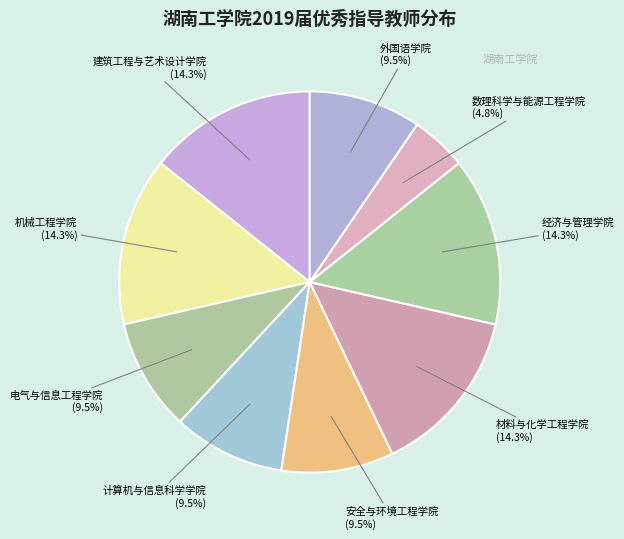

What portion of the pie excludes 建筑工程与艺术设计学院 (14.3%)?

85.7%